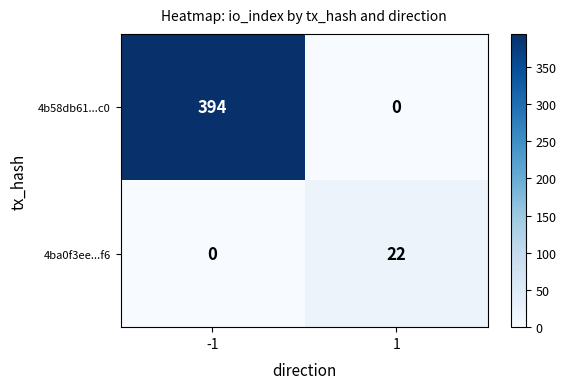

What is the difference between the highest and lowest values at -1?

394